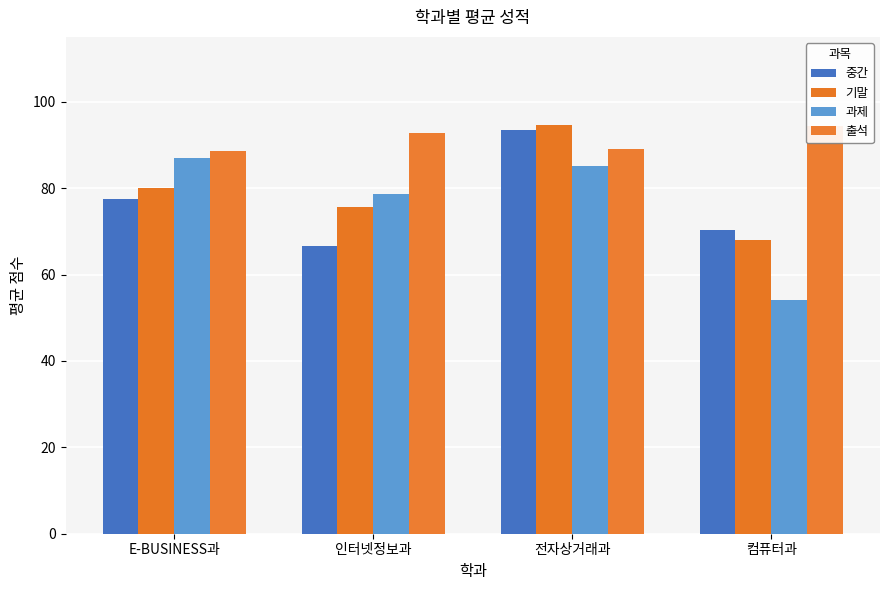

What is the spread (max minus min) of values at E-BUSINESS과?

11.0